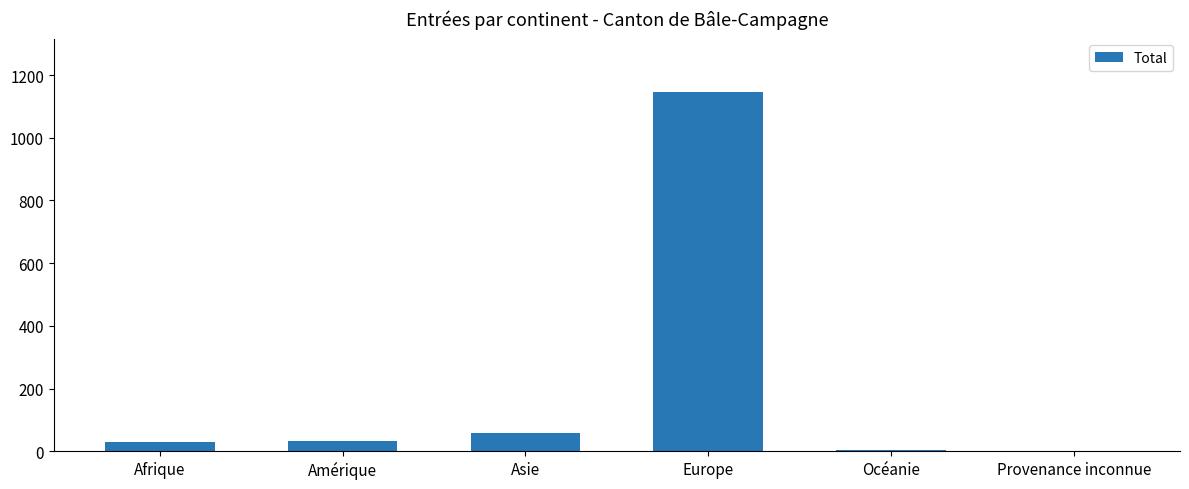

What is the sum of the values at Afrique and Amérique?

61